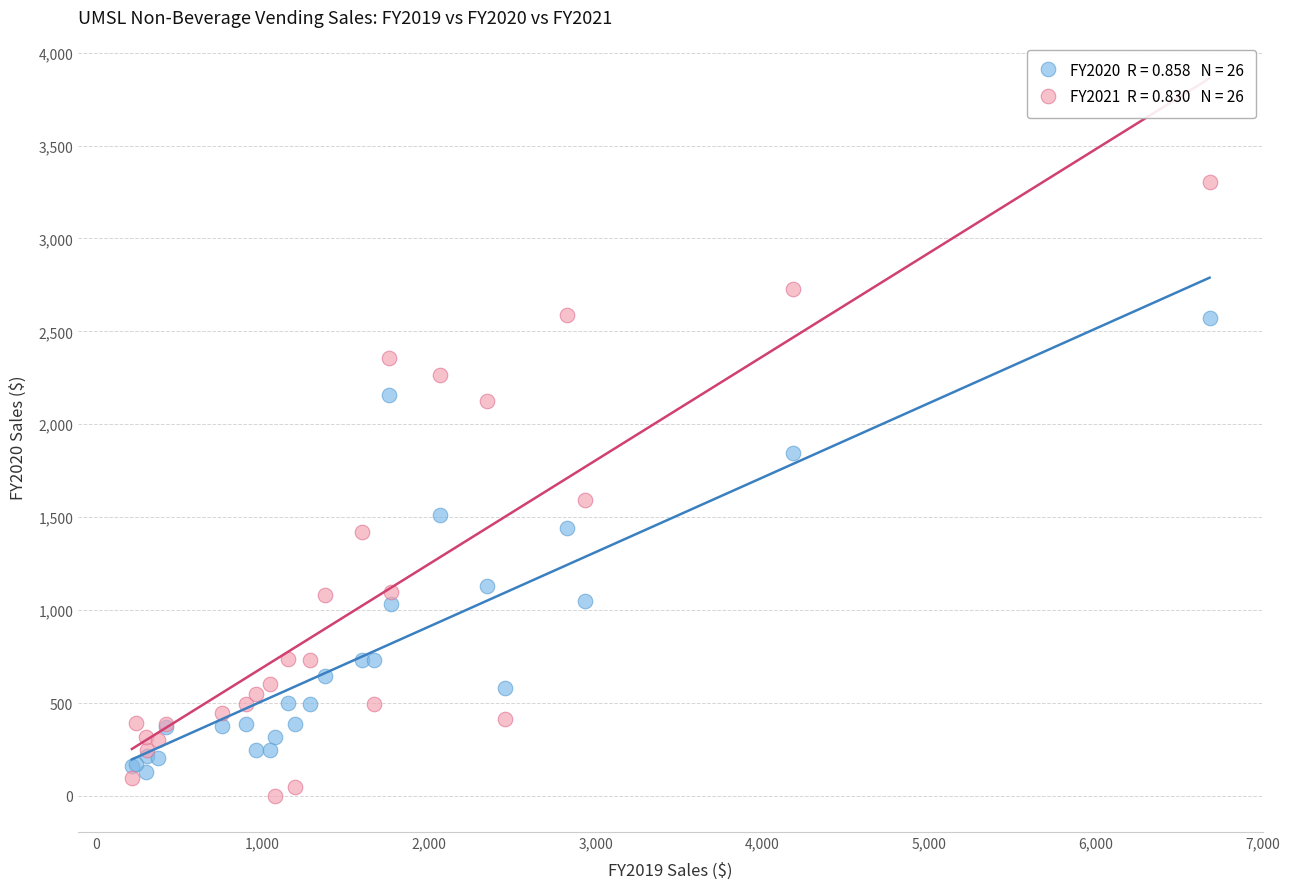

Across all series, what Y value is closest to 1651?

1591.0